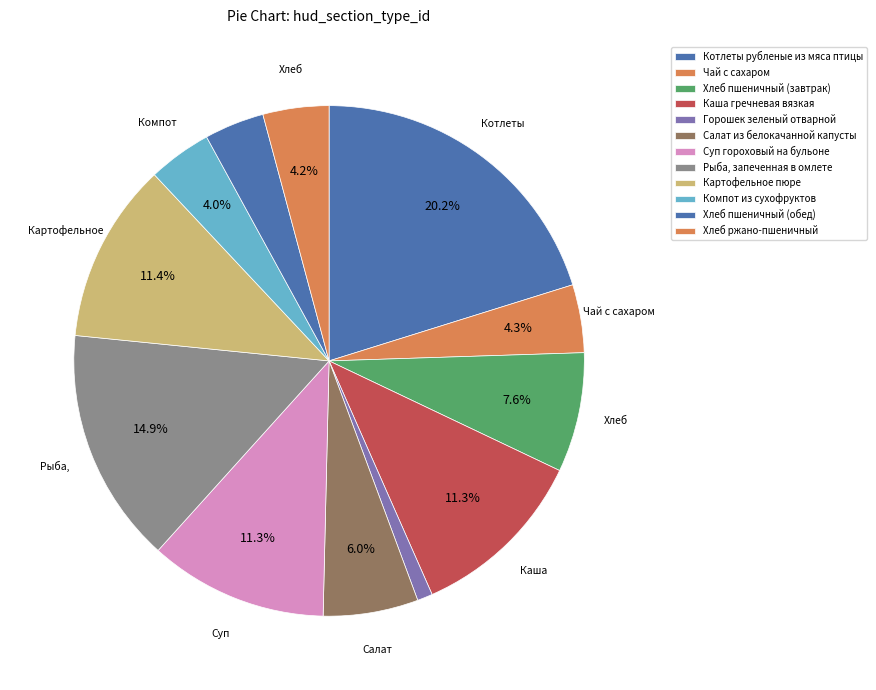

To the nearest percent, what is the difference between the largest and smallest slice percentages?

19%